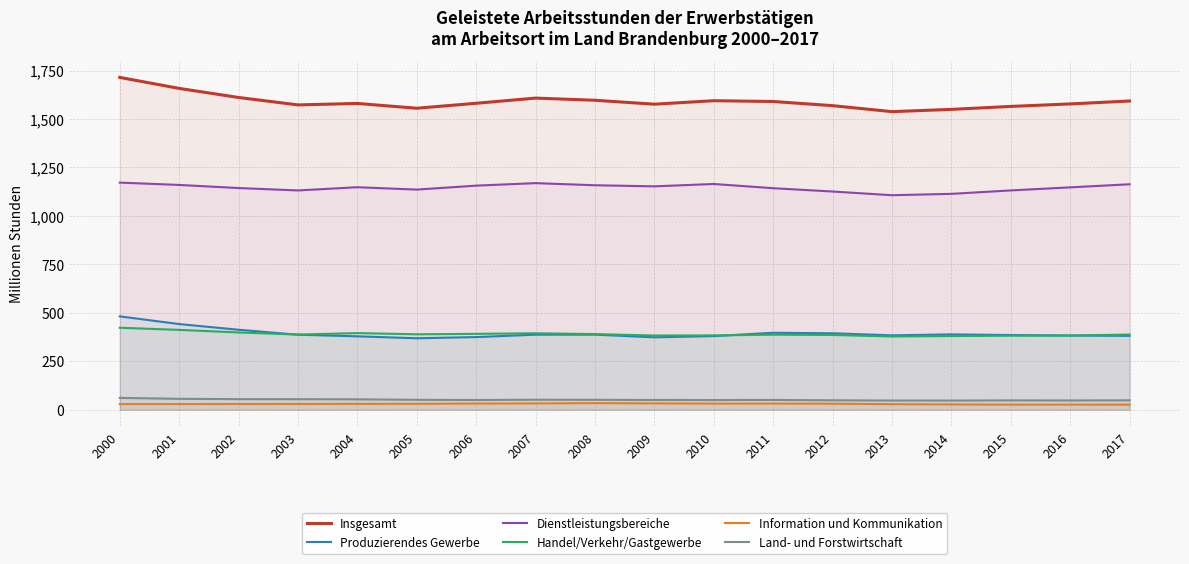

In Land- und Forstwirtschaft, how many points are lower than both neighbors (excluding endpoints)?

4